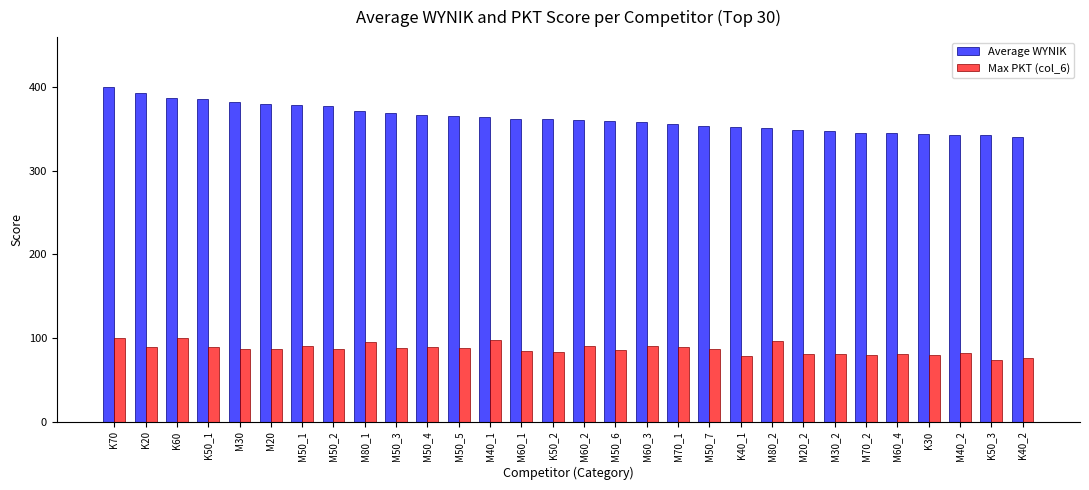

How many data points in Max PKT (col_6) are less than 87?

15